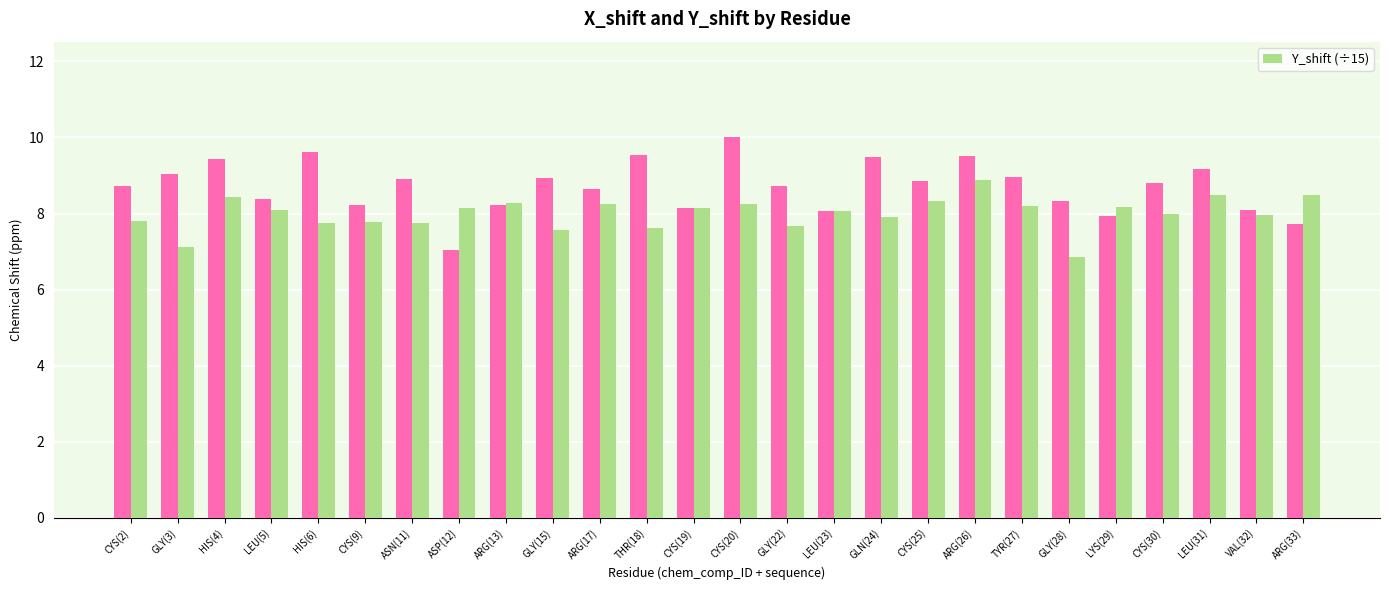

What is the difference between the highest and lowest values at CYS(25)?

0.5